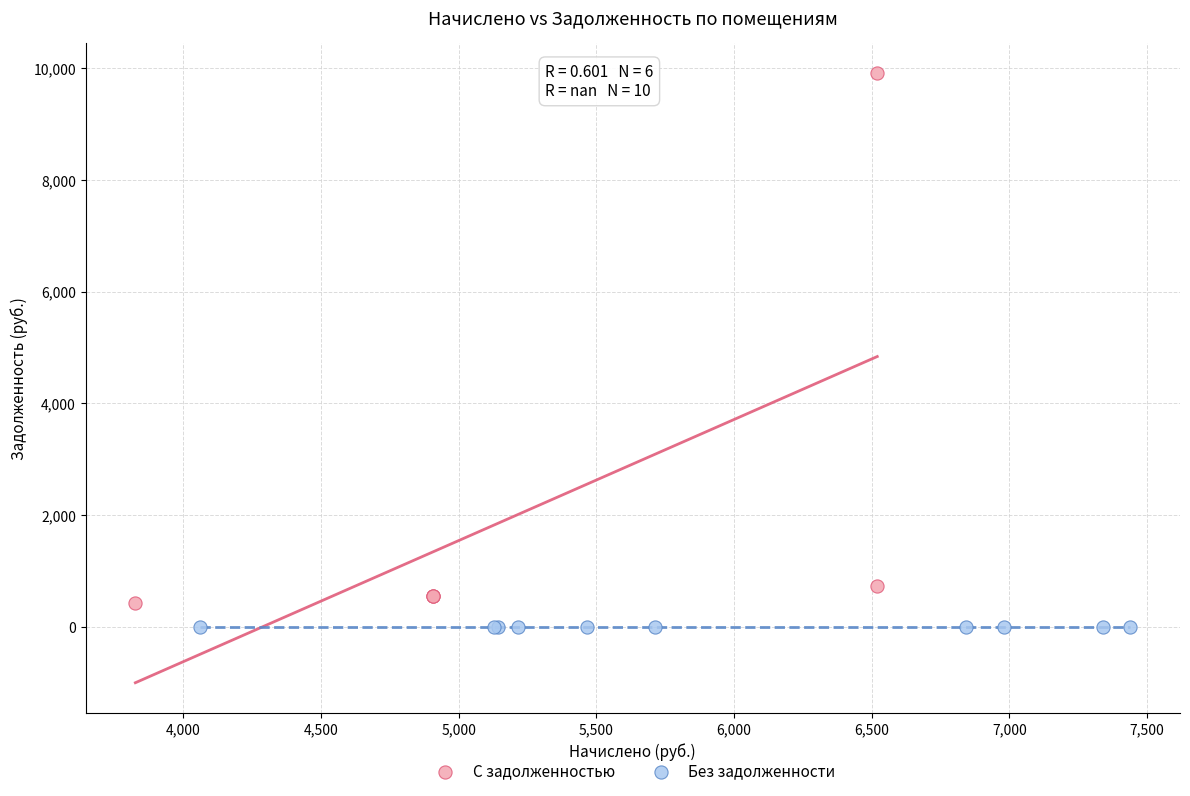

Which series reaches the maximum Y coordinate?

С задолженностью